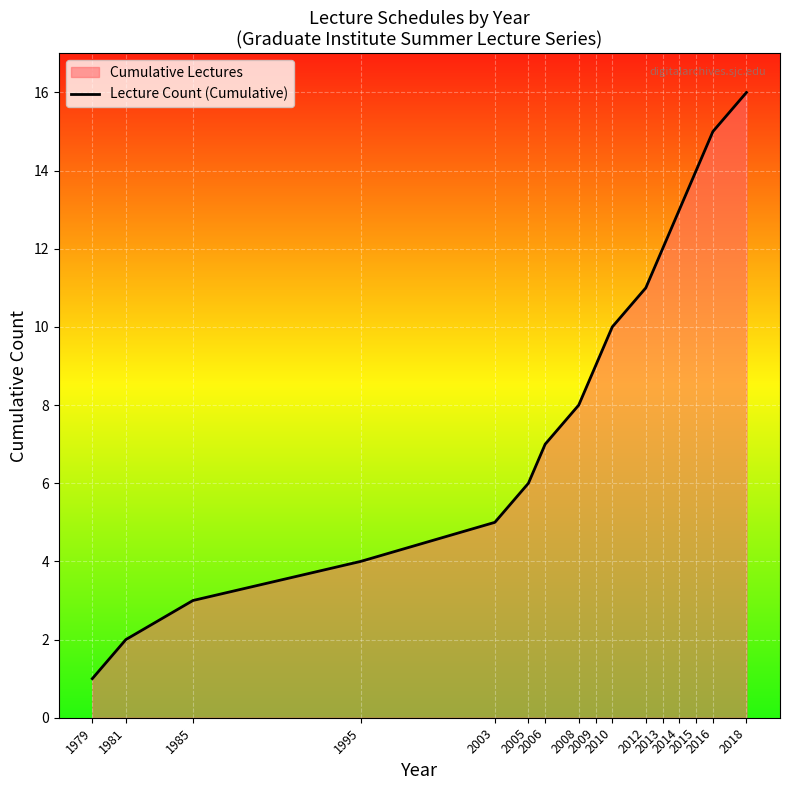

Which has a higher value, 2008 or 2013?

2013